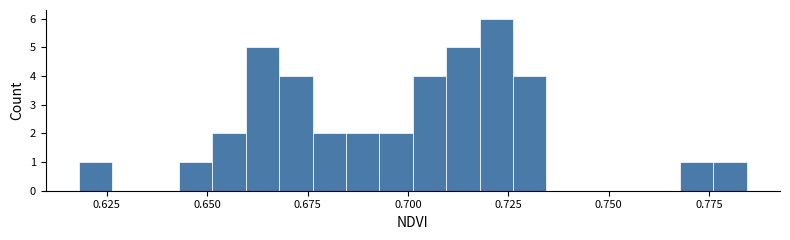

Around what value on the x-axis is the tallest bar? Give the approximate position of its centre, as read against the axis.

0.720